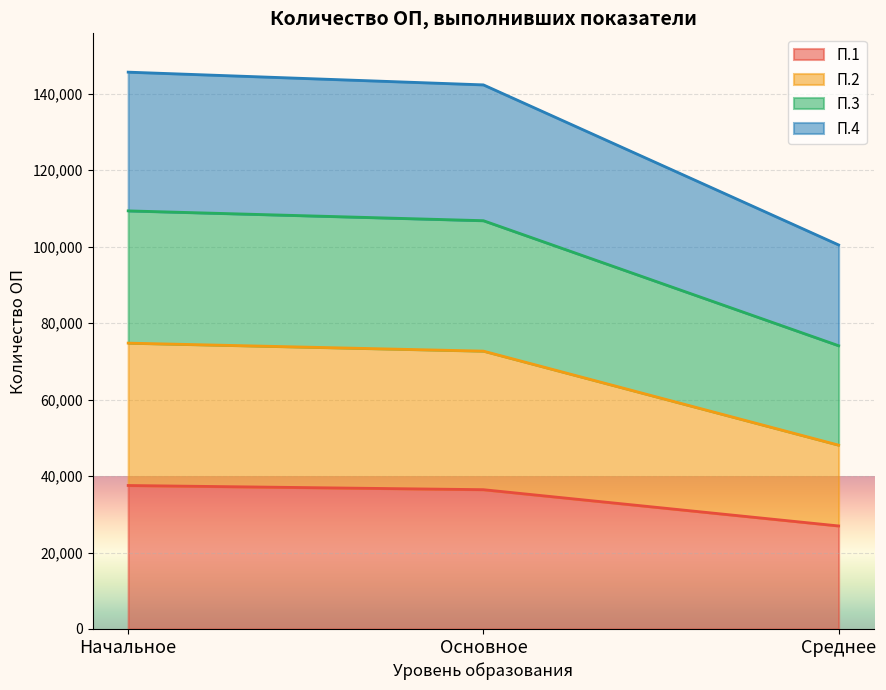

How many series are shown in this chart?

4